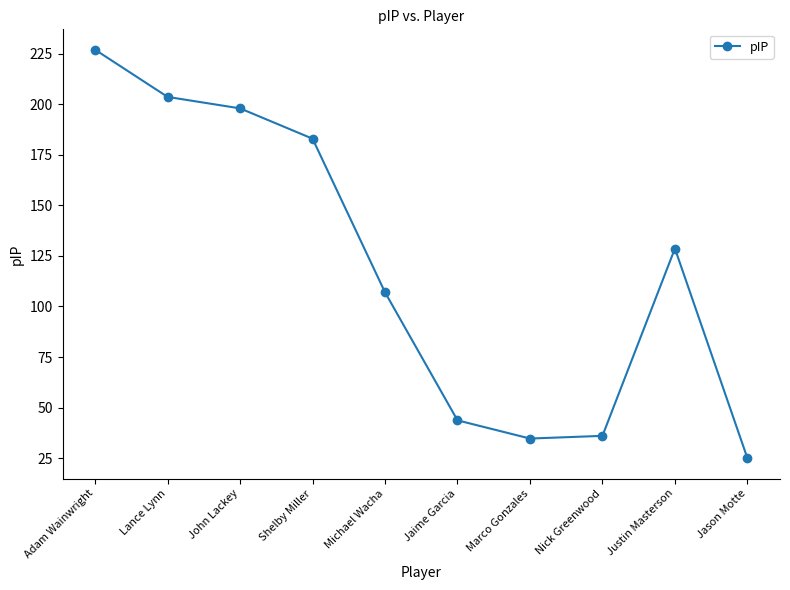

What is the average value?

118.7